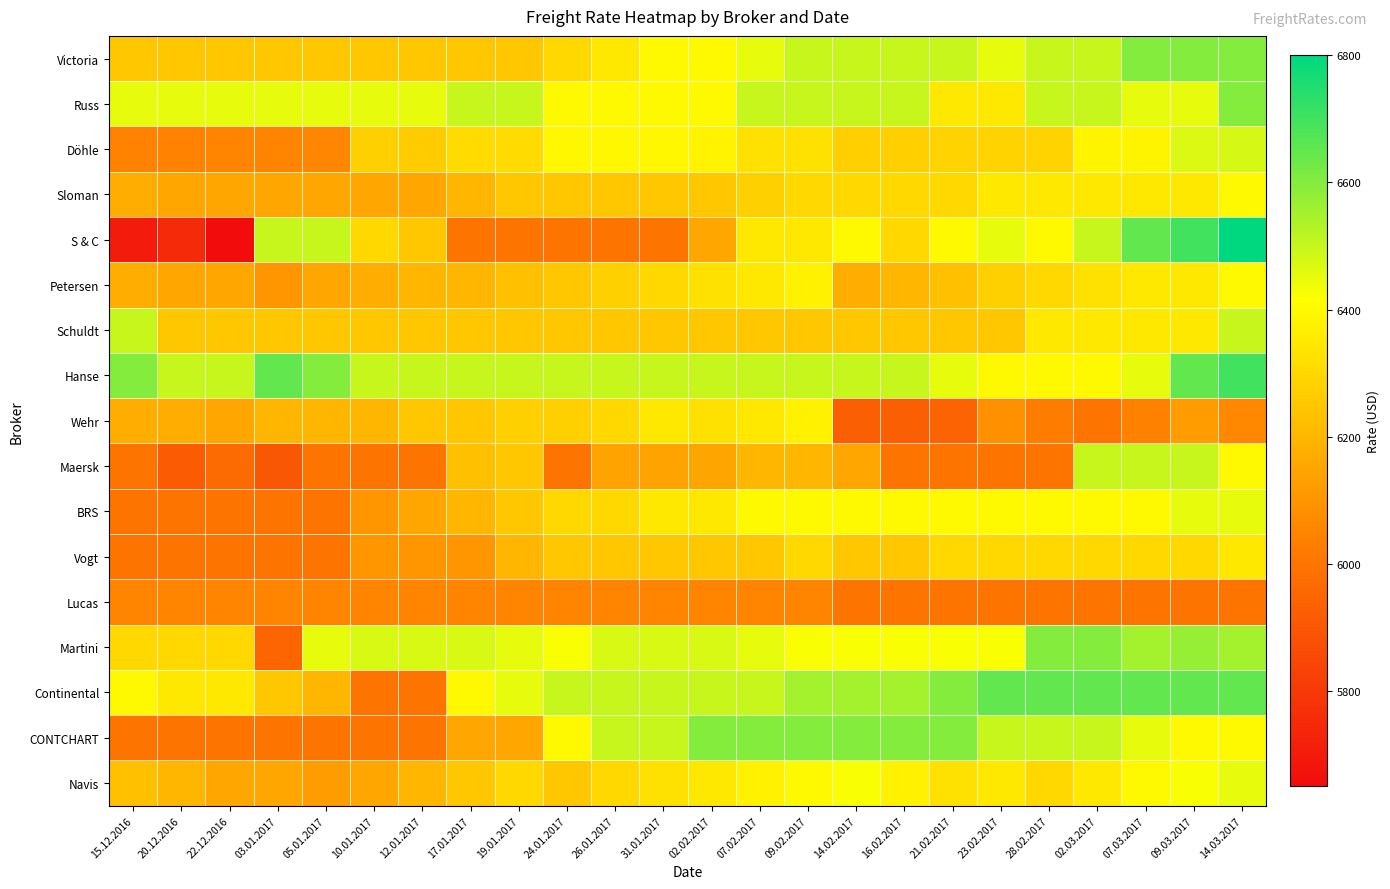

List the series in order of their peak value, highest first.

S & C, Hanse, Continental, Victoria, Russ, Martini, CONTCHART, Schuldt, Maersk, Döhle, BRS, Navis, Sloman, Petersen, Wehr, Vogt, Lucas